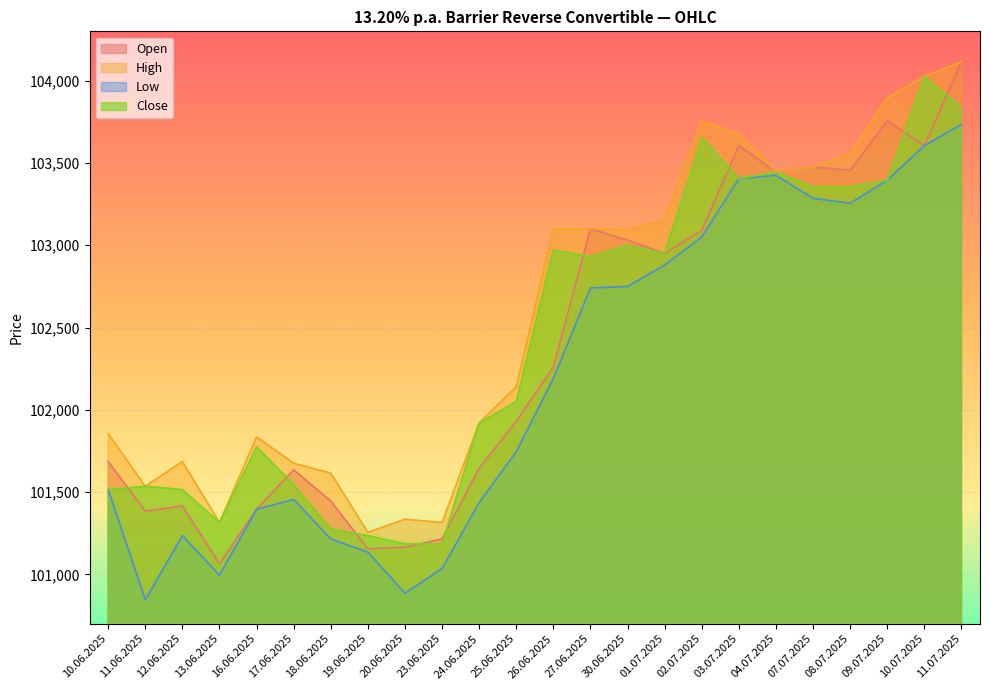

Which series changed the most between 19.06.2025 and 03.07.2025?

Open